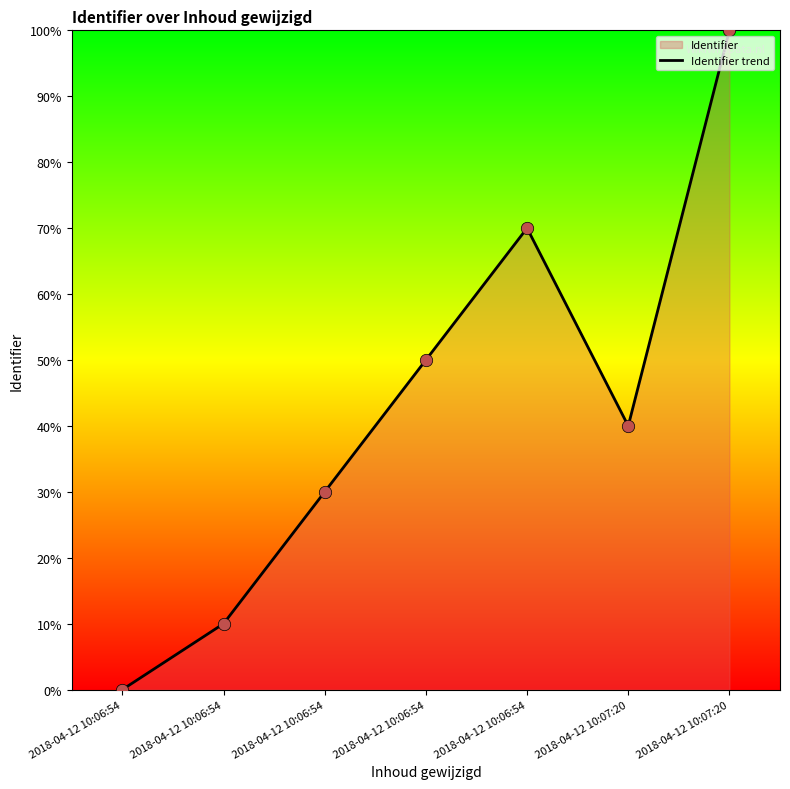

What is the change in value from 2018-04-12 10:06:54 to 2018-04-12 10:06:54?

+70